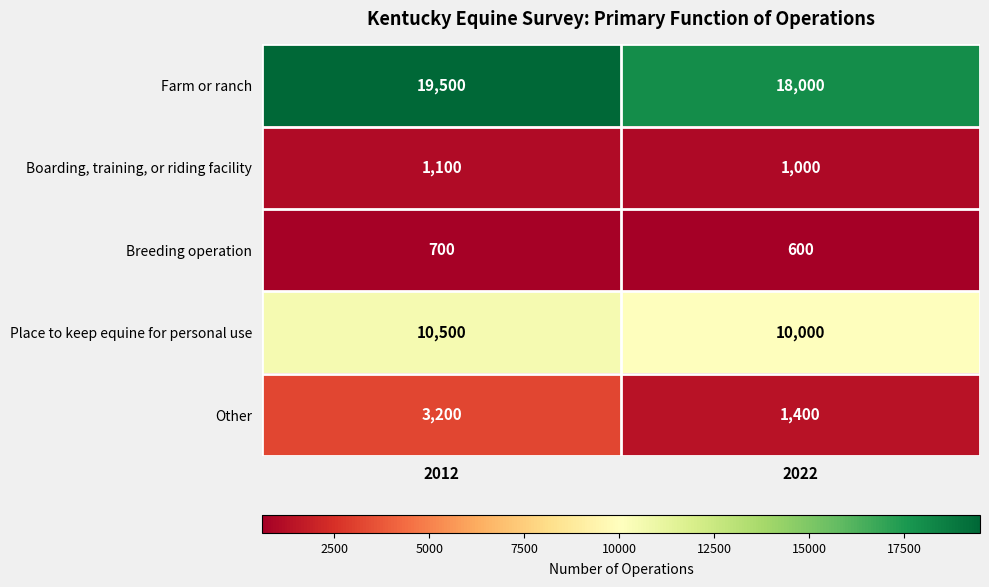

Reading right to left, extract all data points from this chart.

Farm or ranch: 2022=18000	2012=19500
Boarding, training, or riding facility: 2022=1000	2012=1100
Breeding operation: 2022=600	2012=700
Place to keep equine for personal use: 2022=10000	2012=10500
Other: 2022=1400	2012=3200